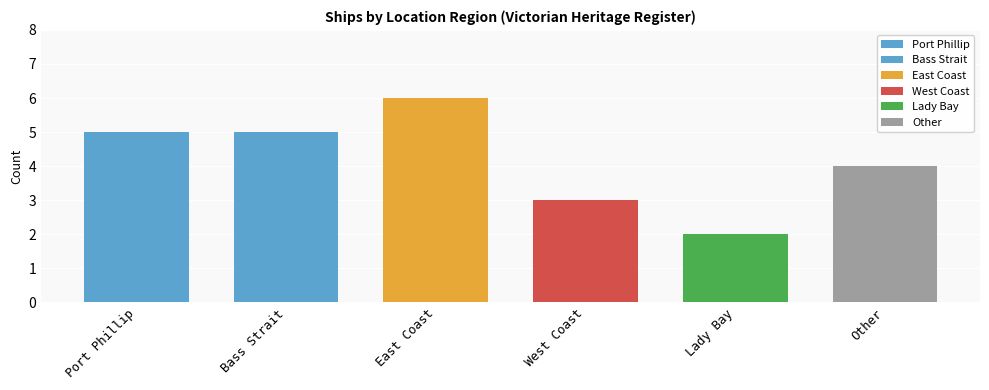

What is the difference between the second highest and second lowest values?

2